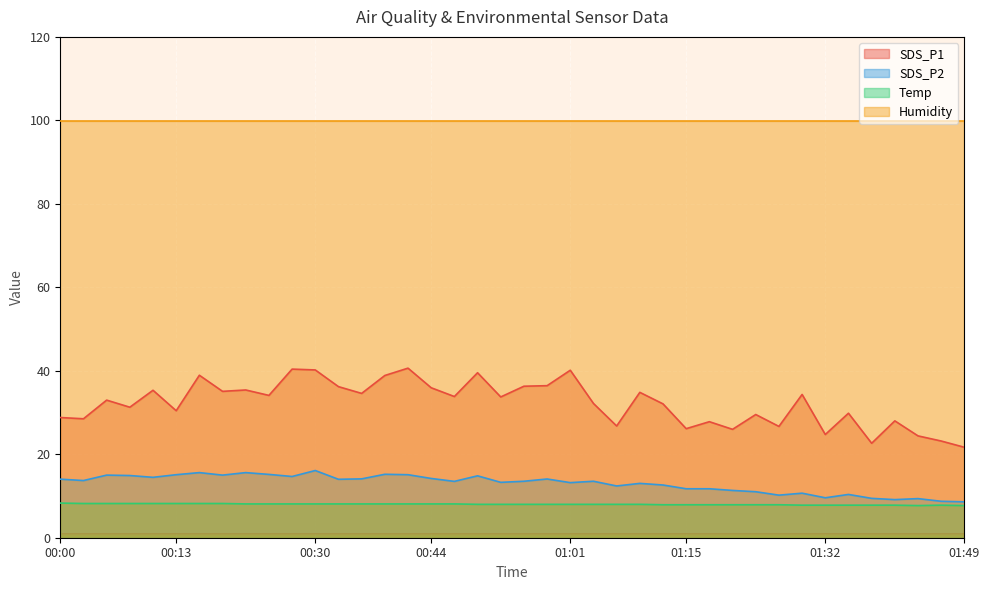

In SDS_P2, how many points are higher than both neighbors (excluding endpoints)?

12